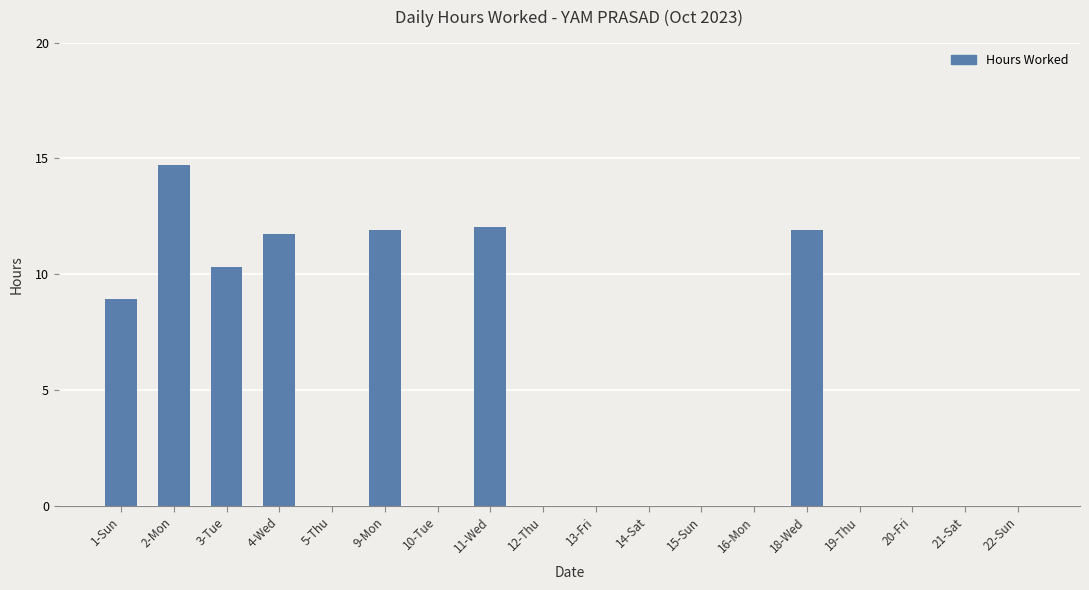

Is it true that the value at 20-Fri is -6.8?

False